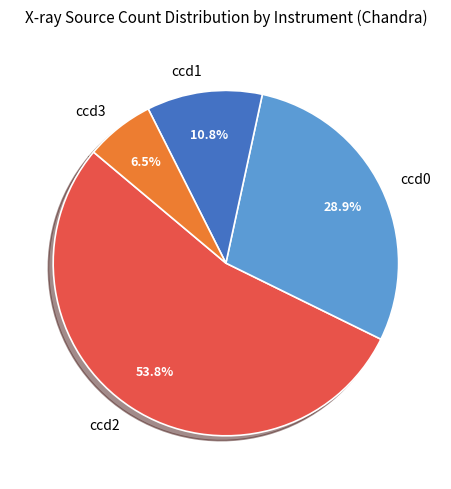

Which category has the biggest portion of the pie?

ccd2